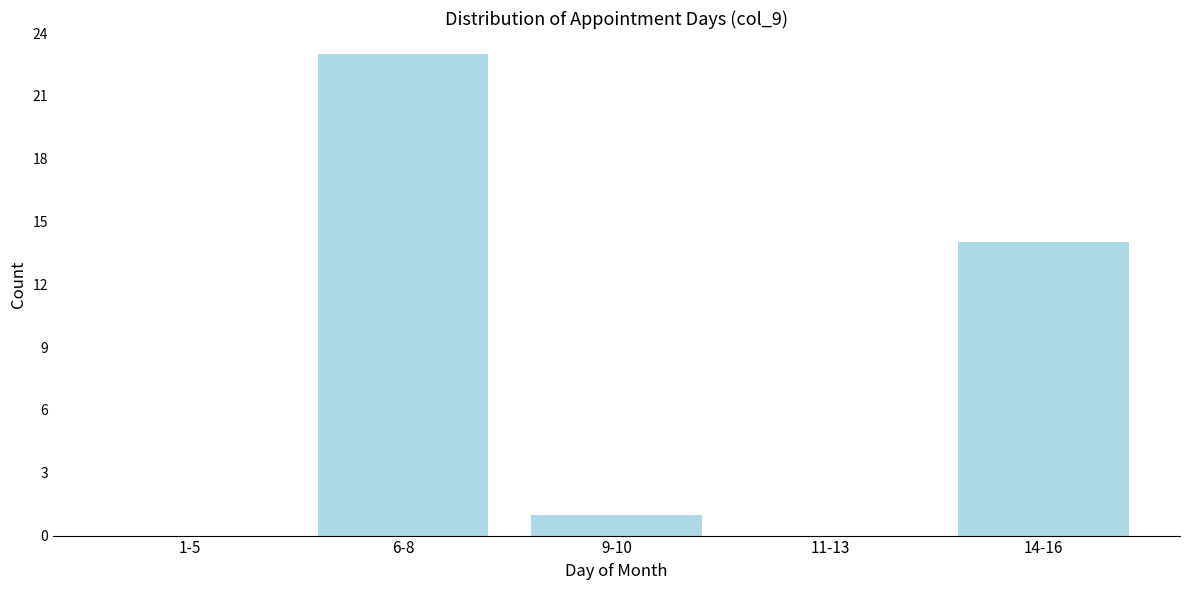

Reading left to right, what are all the values shown in this chart?

1-5=0	6-8=23	9-10=1	11-13=0	14-16=14